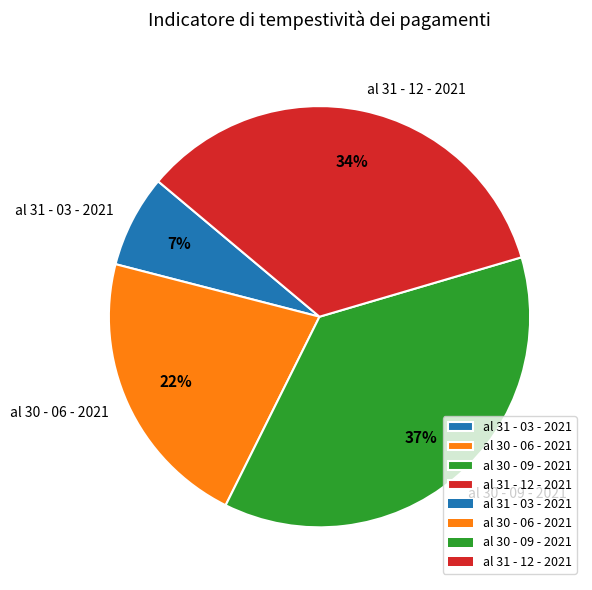

What percentage is the al 31 - 03 - 2021 slice, to the nearest percent?

7%